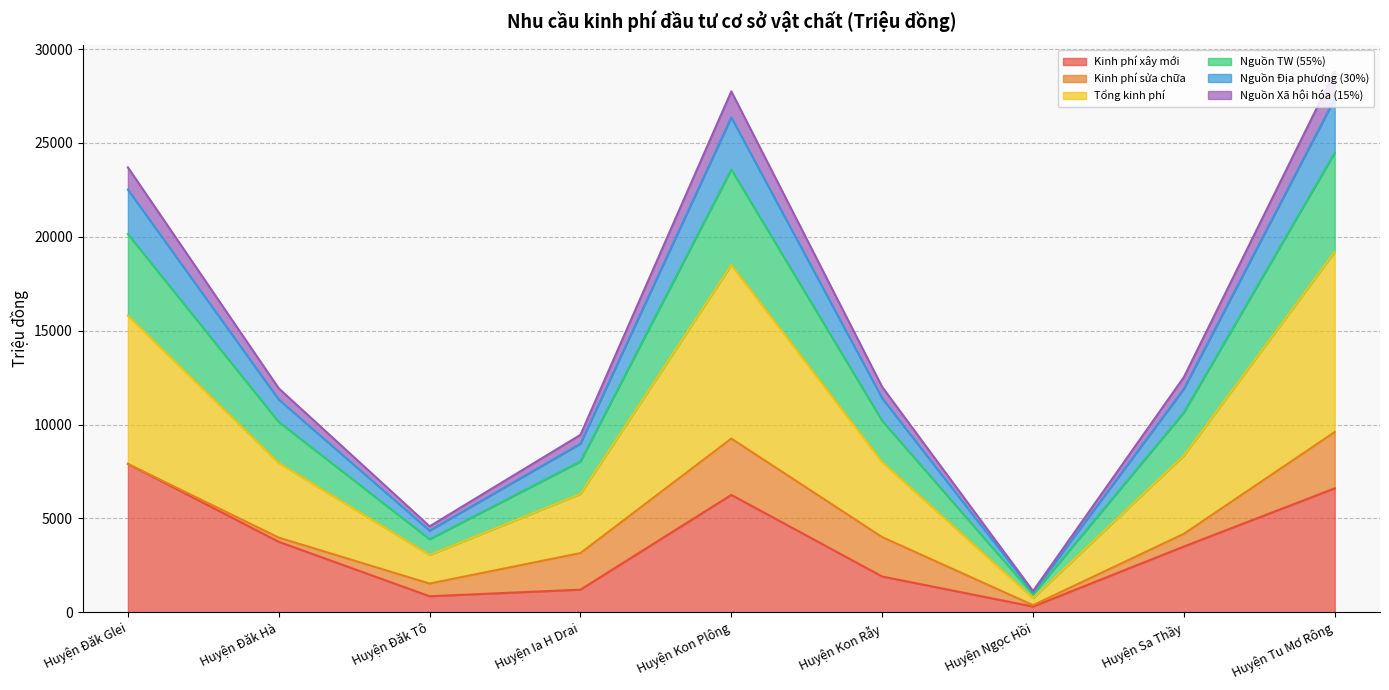

True or false: Kinh phí xây mới has a value of 850.0 at Huyện Đăk Tô.

True